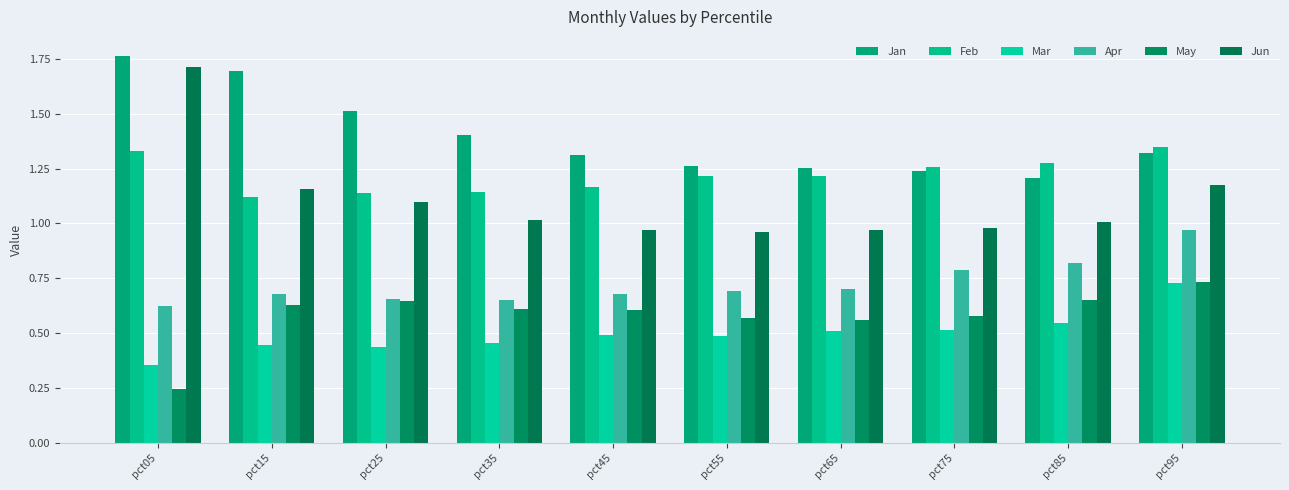

How many series are shown in this chart?

6